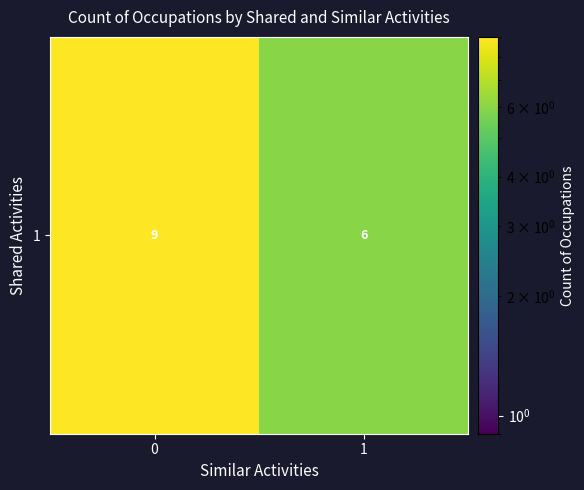

What is the difference between the values at 1 and 0?

3